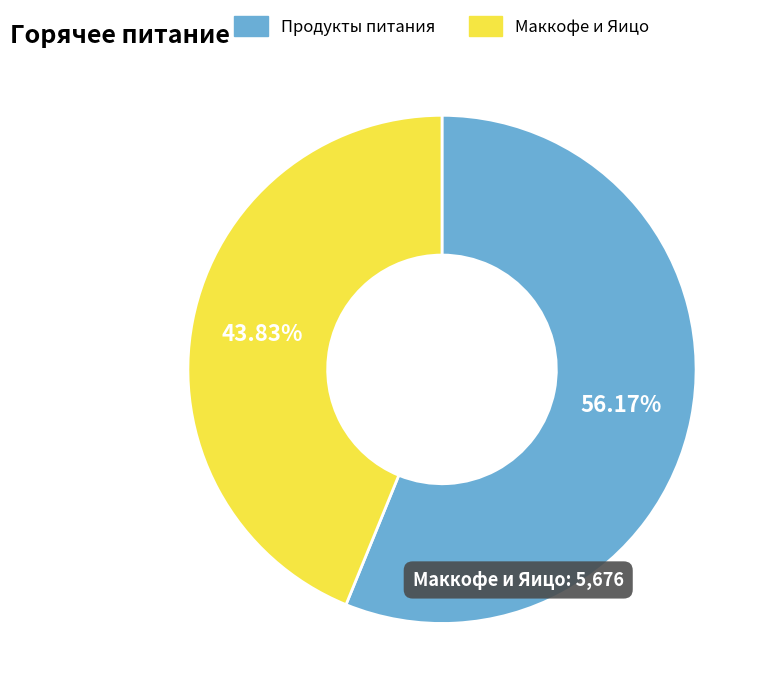

Is there any slice that represents more than half of the pie?

Yes